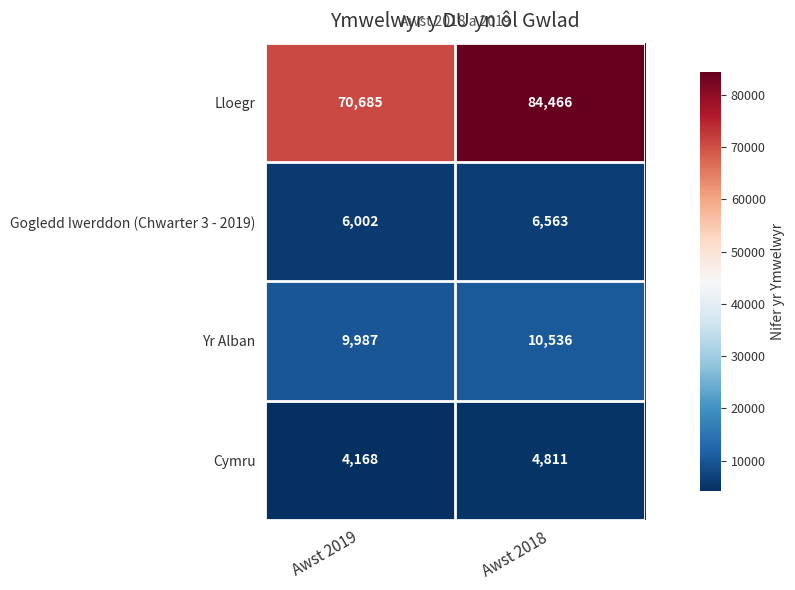

At how many categories does at least one series exceed 38411?

2